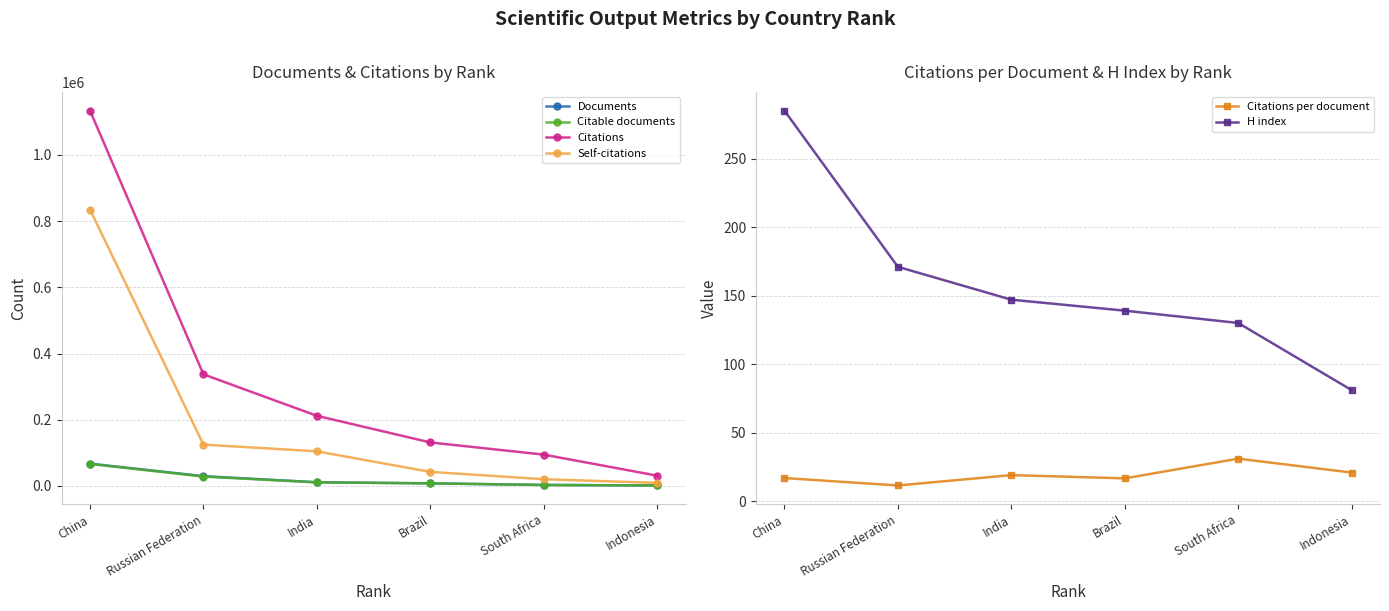

What is the difference between the second highest and second lowest values in the Self-citations series?

104542